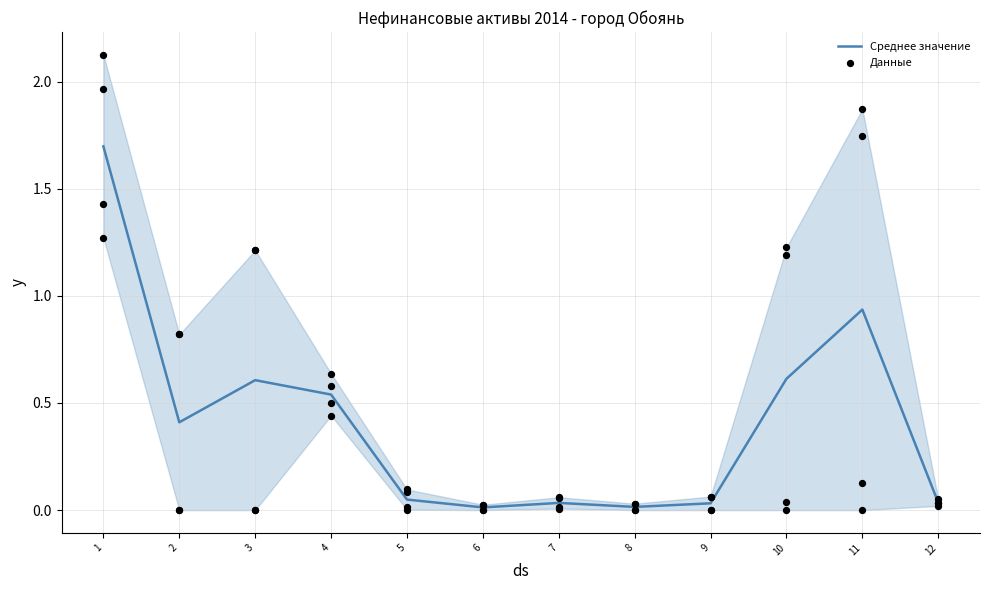

What is the change in value from 3 to 5?

-0.6